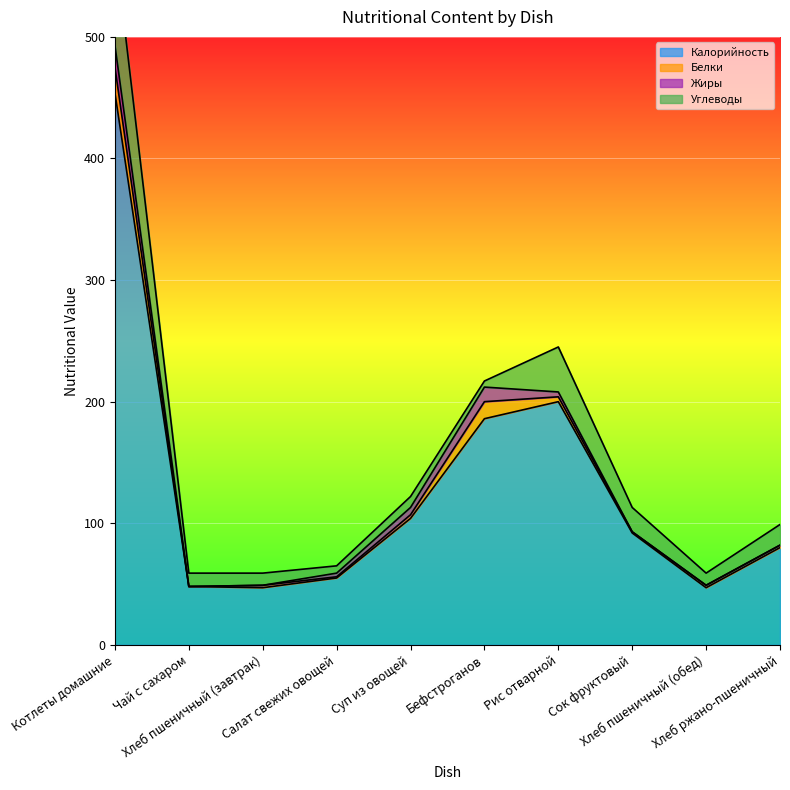

What is the average value of the Углеводы series?

21